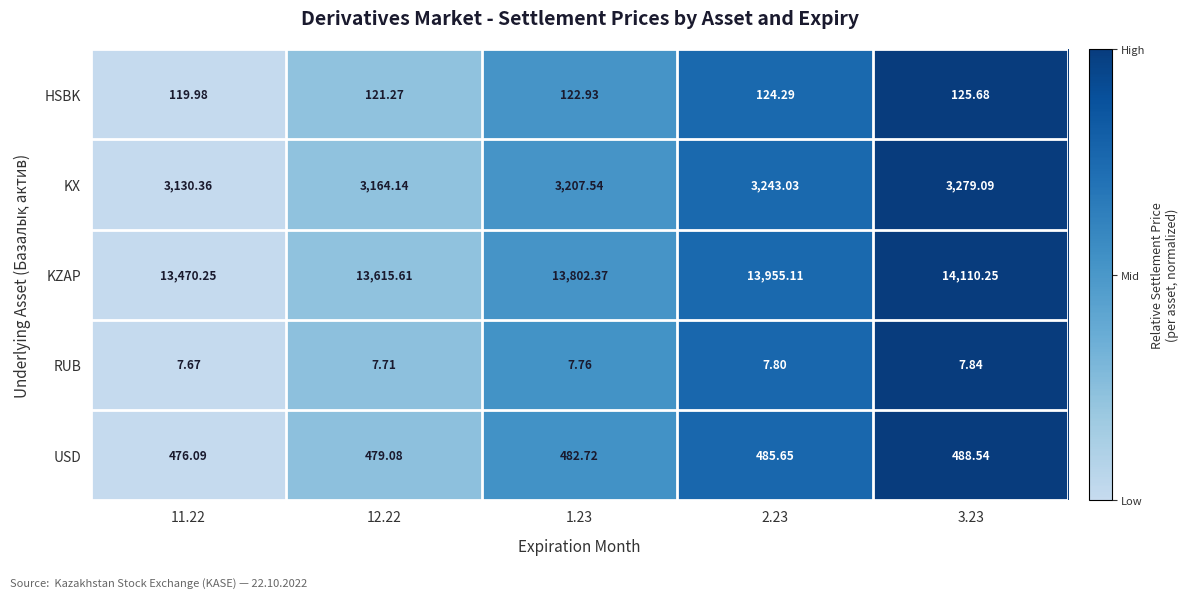

What is the total value across all series at 1.23?

17623.3